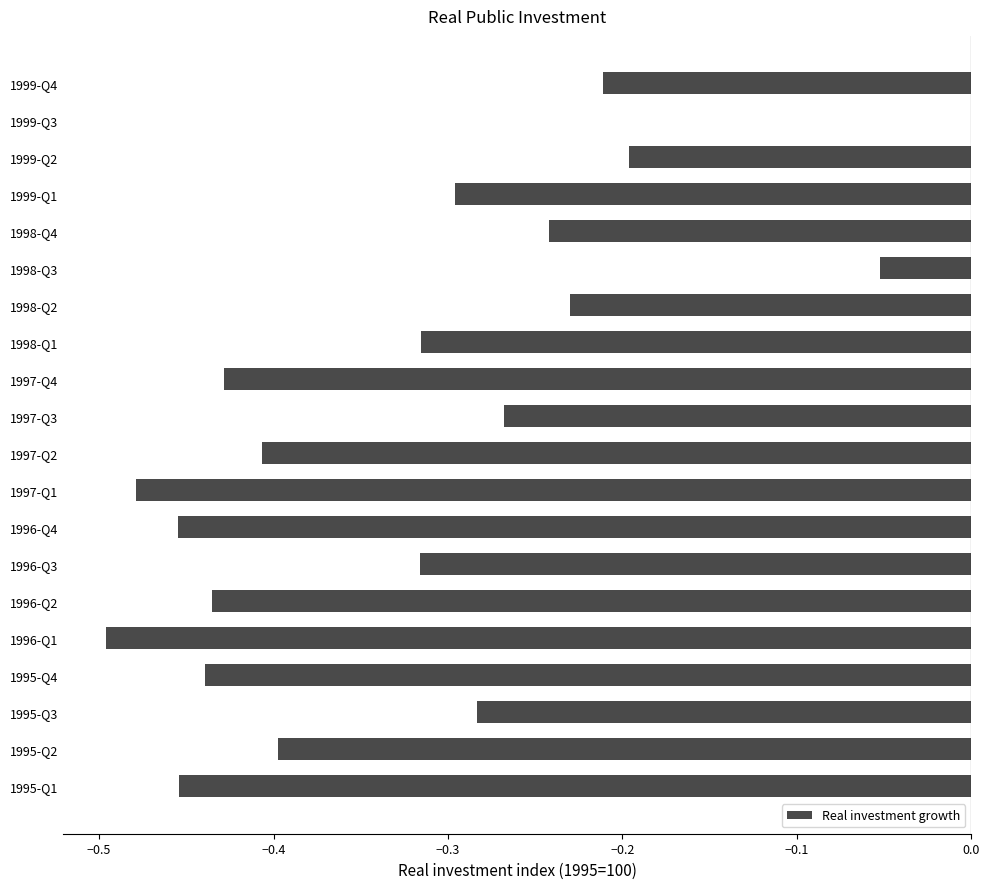

Is it true that the value at 1997-Q3 is -0.3?

True